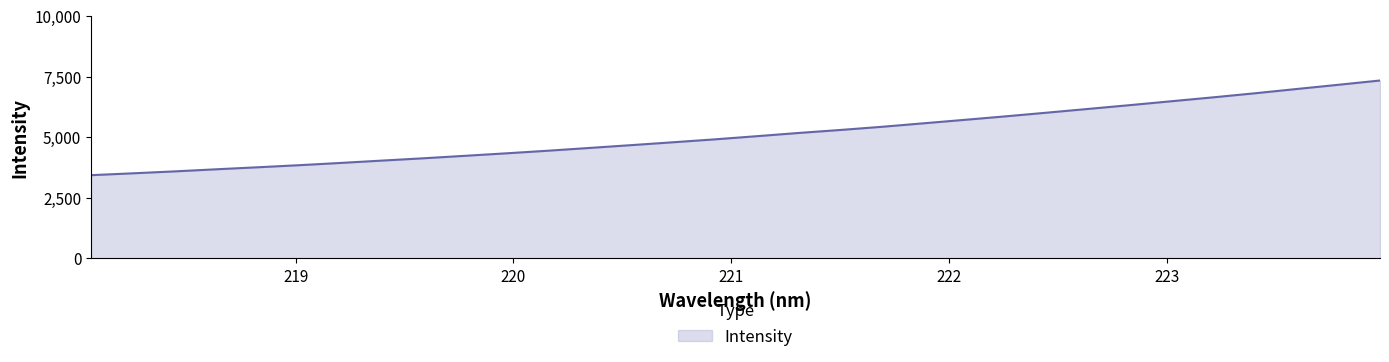

What is the greatest value displayed?

7340.6